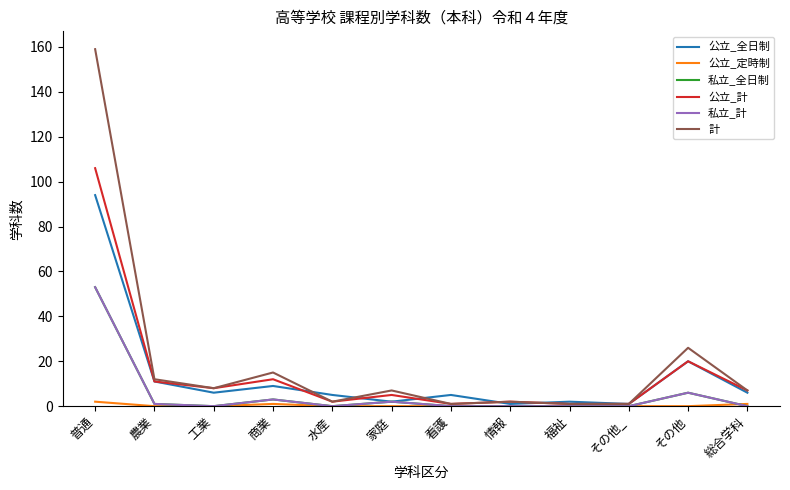

The value of 計 at 商業 is 15. True or false?

True